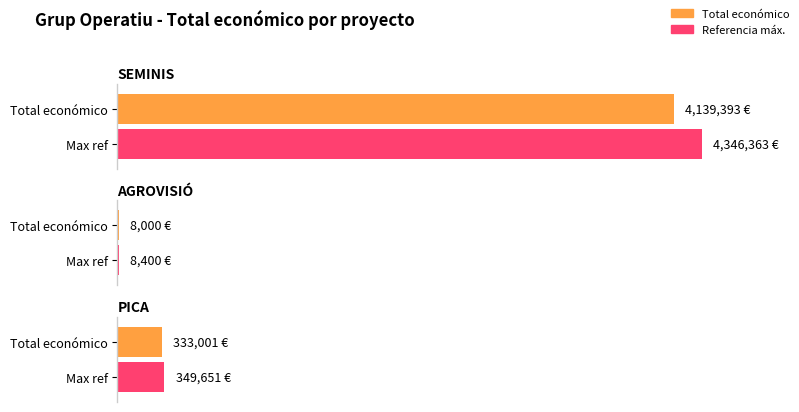

At which label is the value closest to 2073696?

PICA